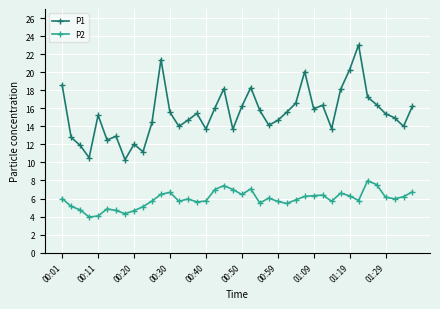

How many series are shown in this chart?

2